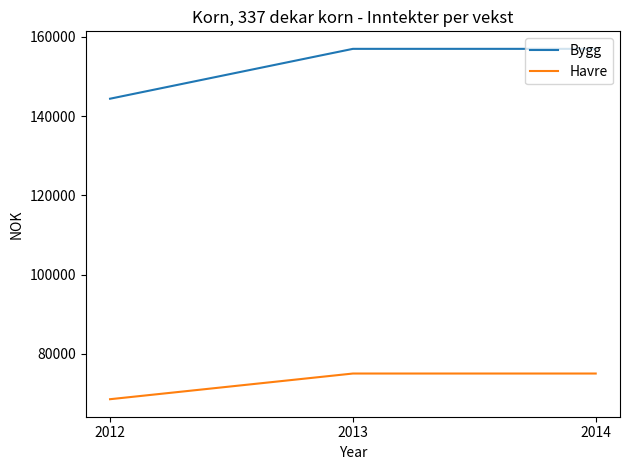

Rank the series by their average value, from lowest to highest.

Havre, Bygg